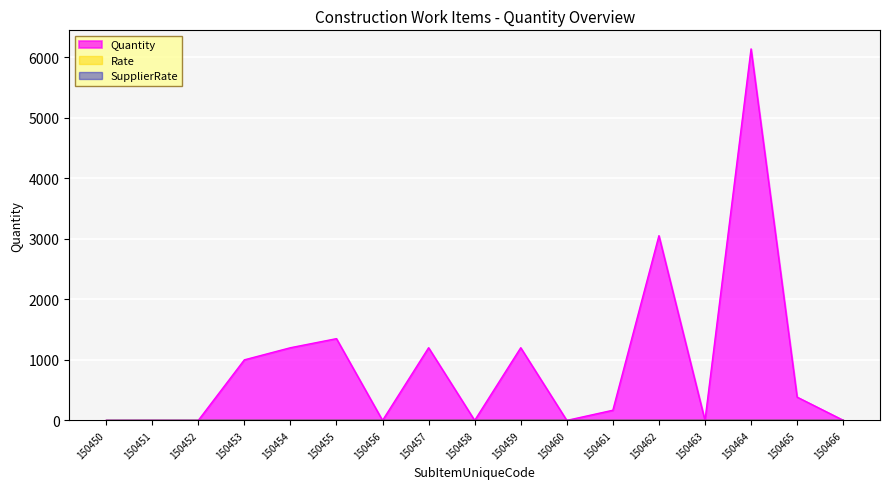

At which category is the sum across all series the highest?

150464